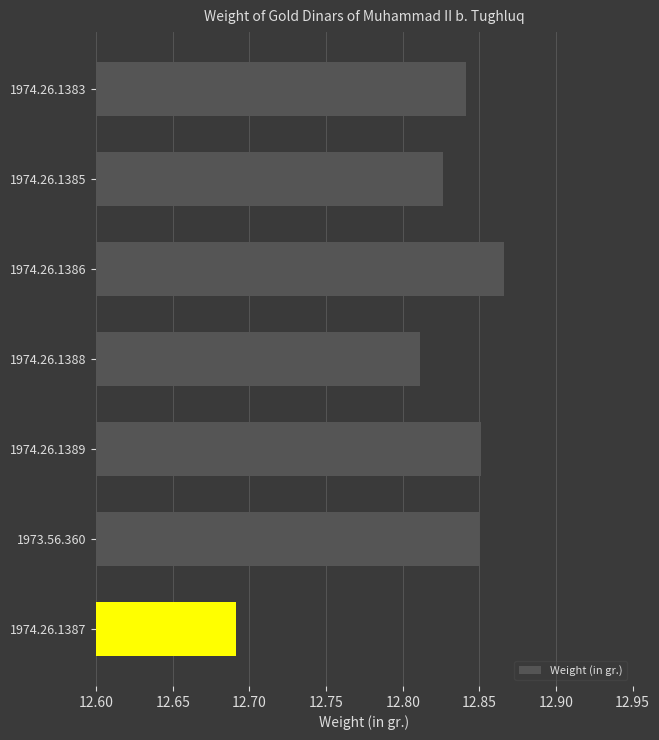

Where is the data nearest to the value 12?

1974.26.1387